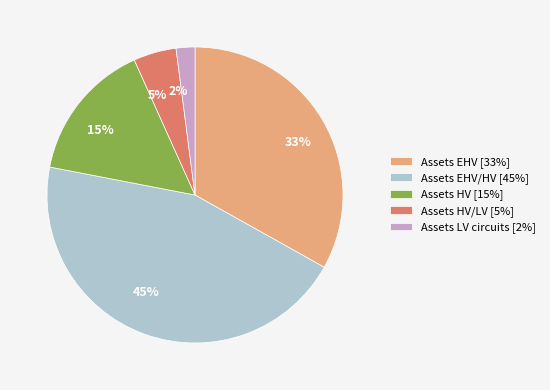

Between Assets HV/LV [5%] and Assets EHV/HV [45%], which is larger?

Assets EHV/HV [45%]